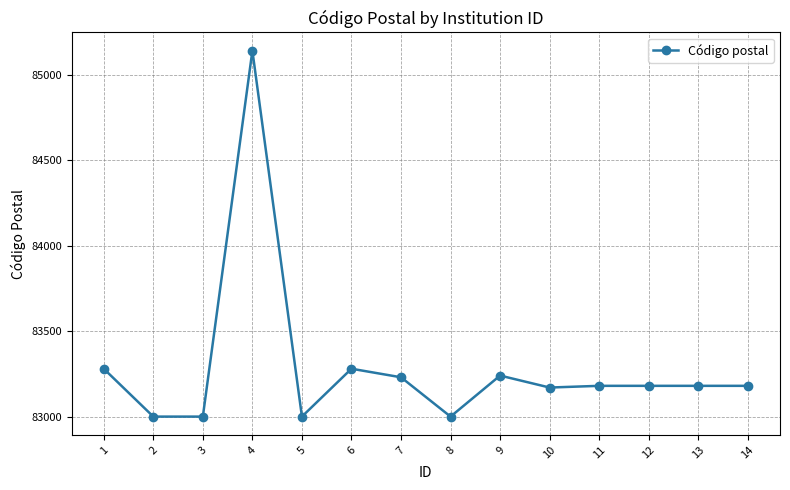

True or false: there are more than 2 points higher than both neighbors.

True